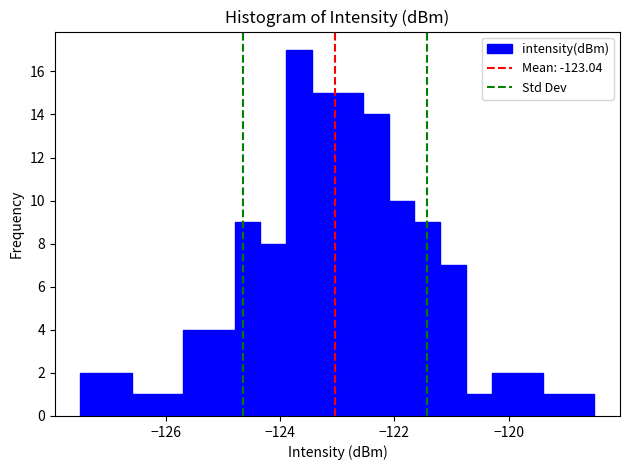

Read against the x-axis, roughly where is the centre of the tallest bar?

-123.6